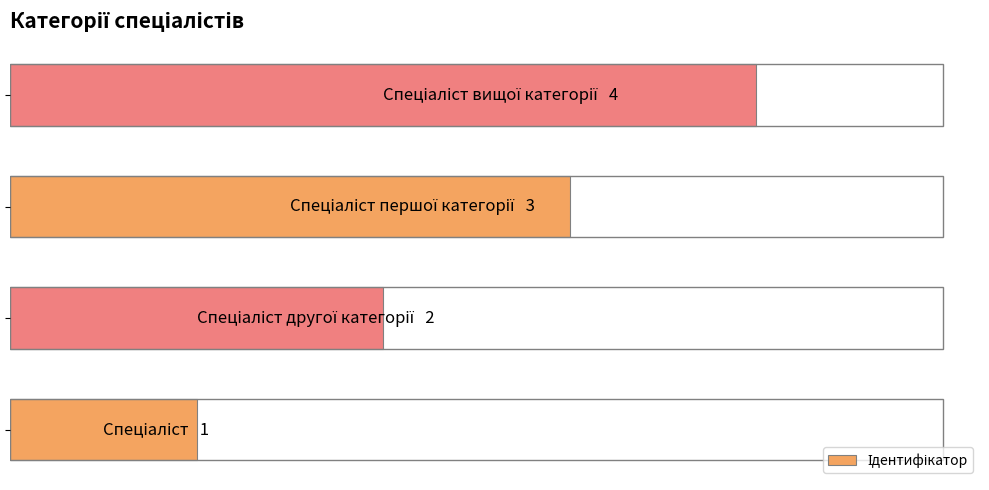

Does the chart contain any negative values?

No